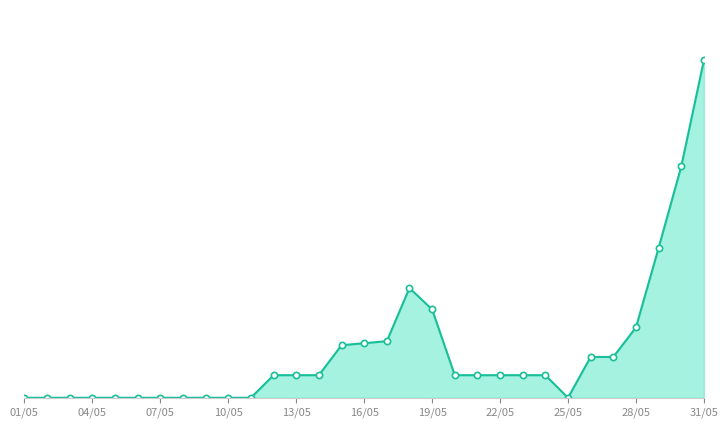

What is the maximum value shown in the chart?

23397